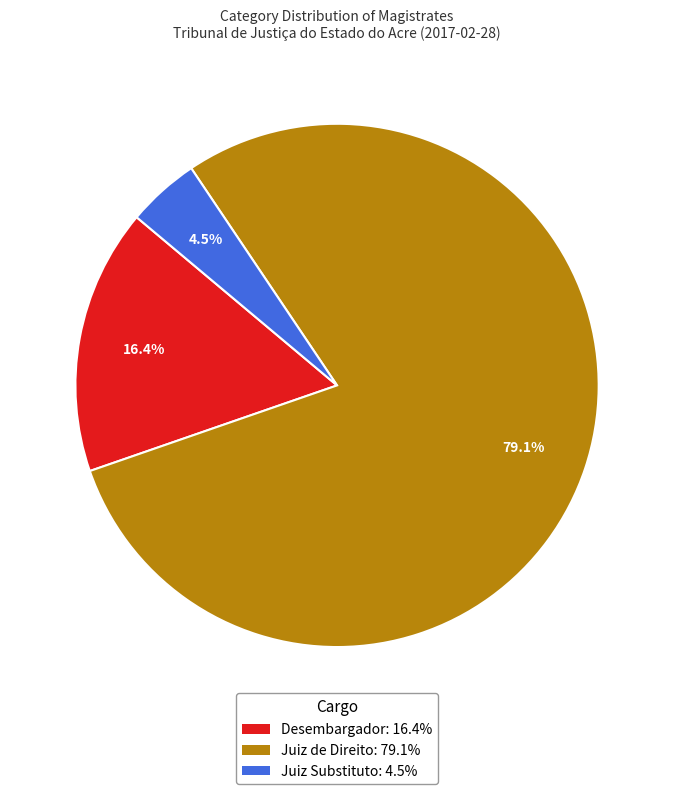

What is the total percentage of Juiz Substituto and Juiz de Direito?

83.6%